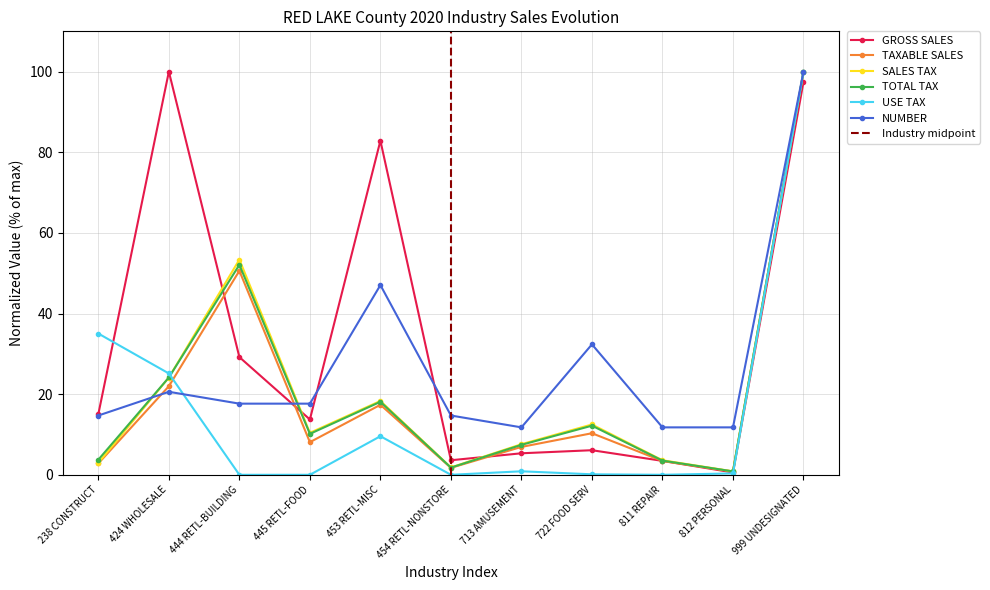

What is the maximum value shown in the chart?

100.0